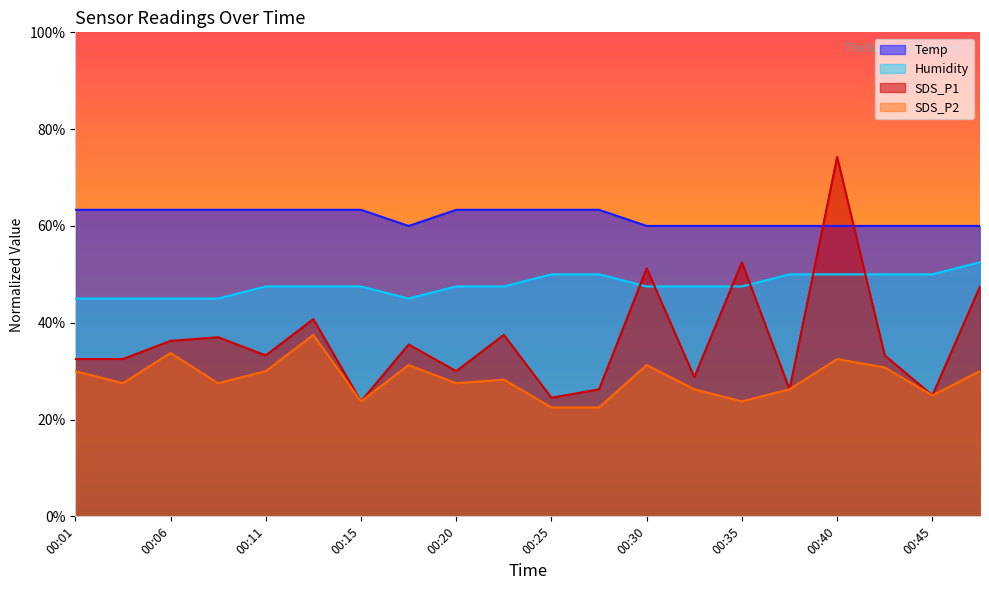

What are all the series names shown in the legend?

Temp, Humidity, SDS_P1, SDS_P2